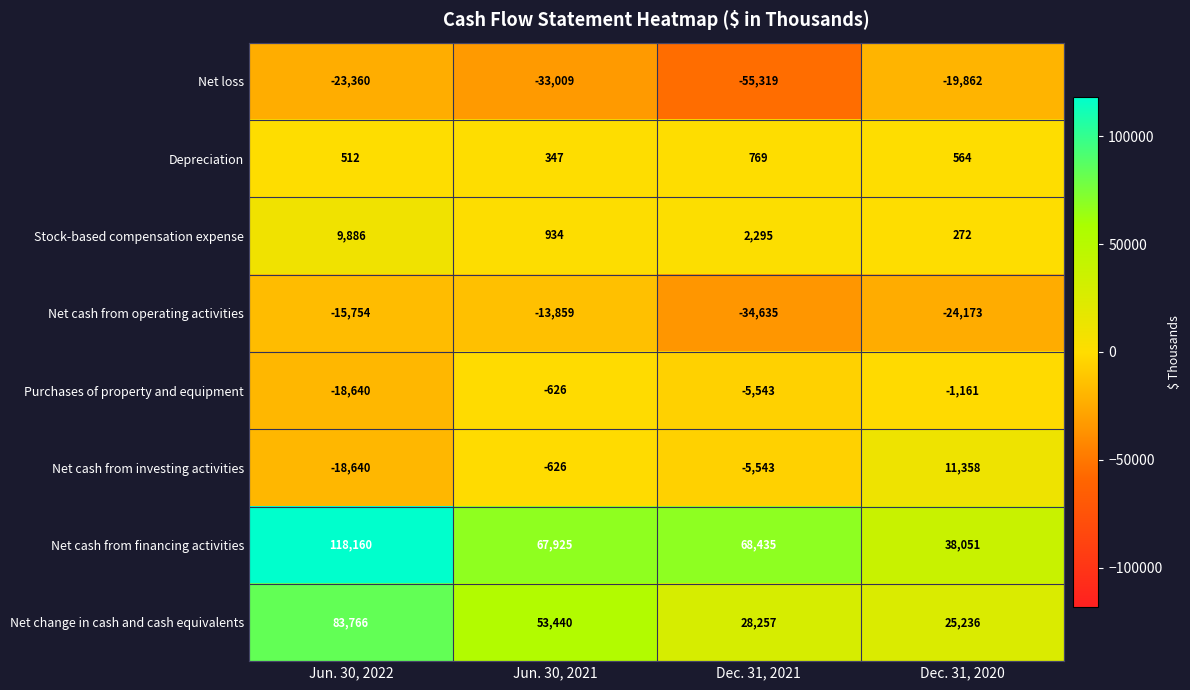

What is the difference between the Net loss values at Jun. 30, 2022 and Dec. 31, 2020?

3498